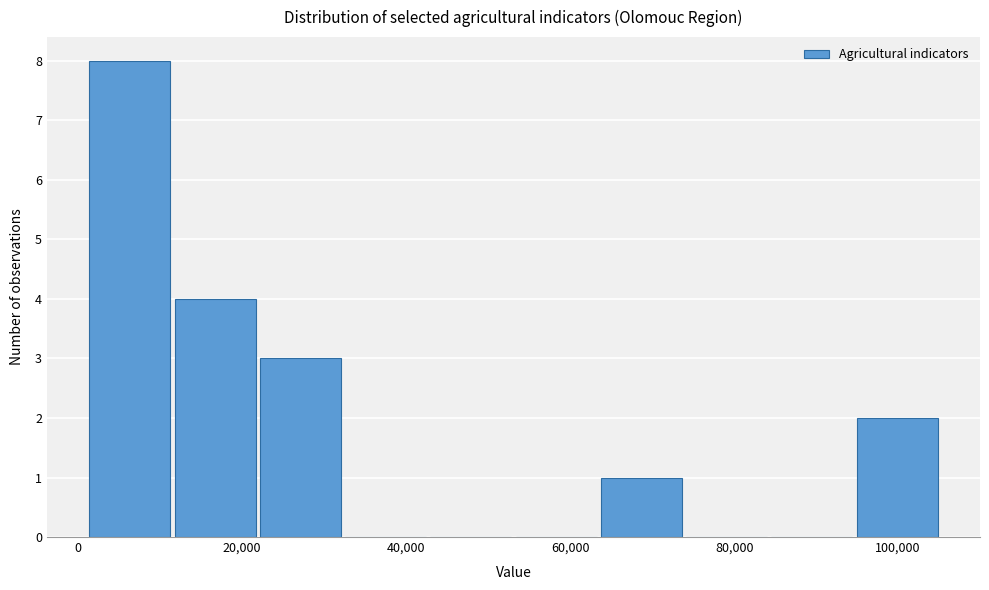

Over which range of the x-axis is the bar tallest?

2000 to 12000